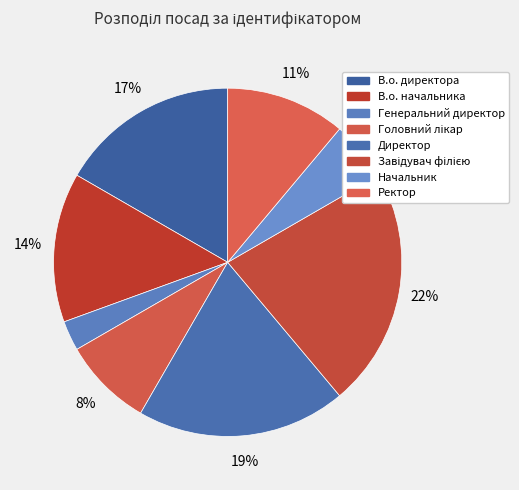

How many slices are in this pie chart?

8